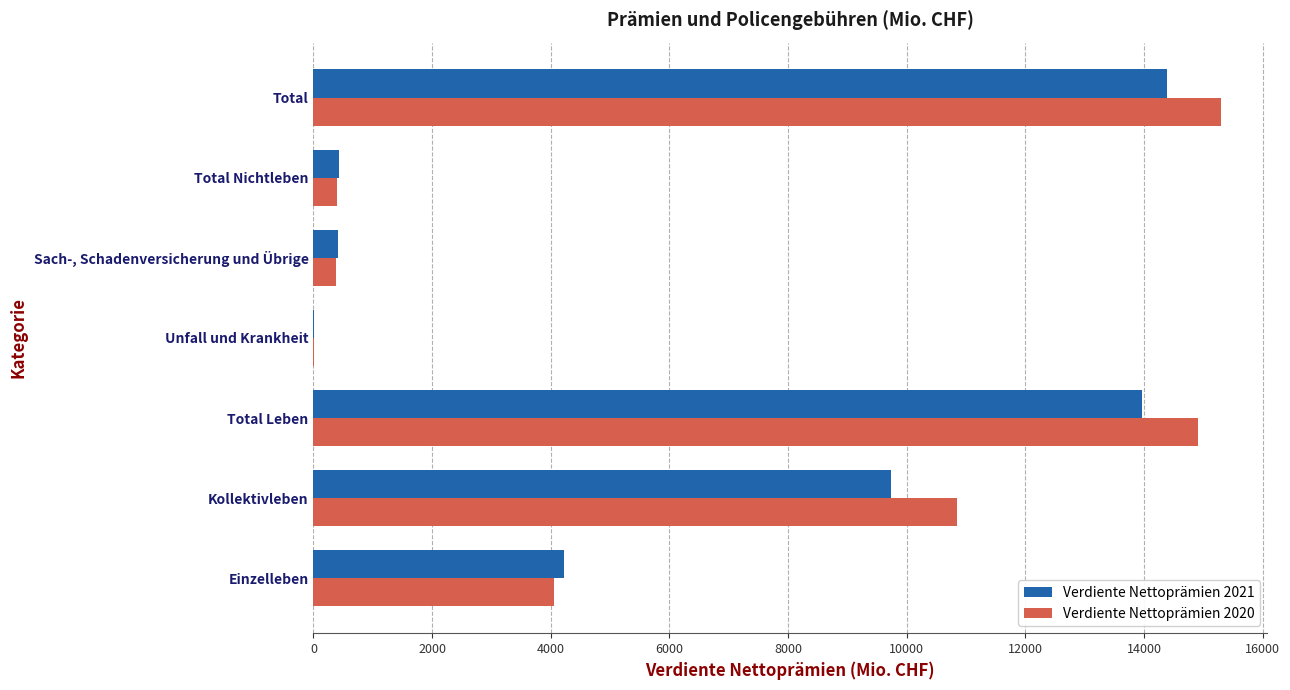

What is the sum of all Verdiente Nettoprämien 2020 values?

45910